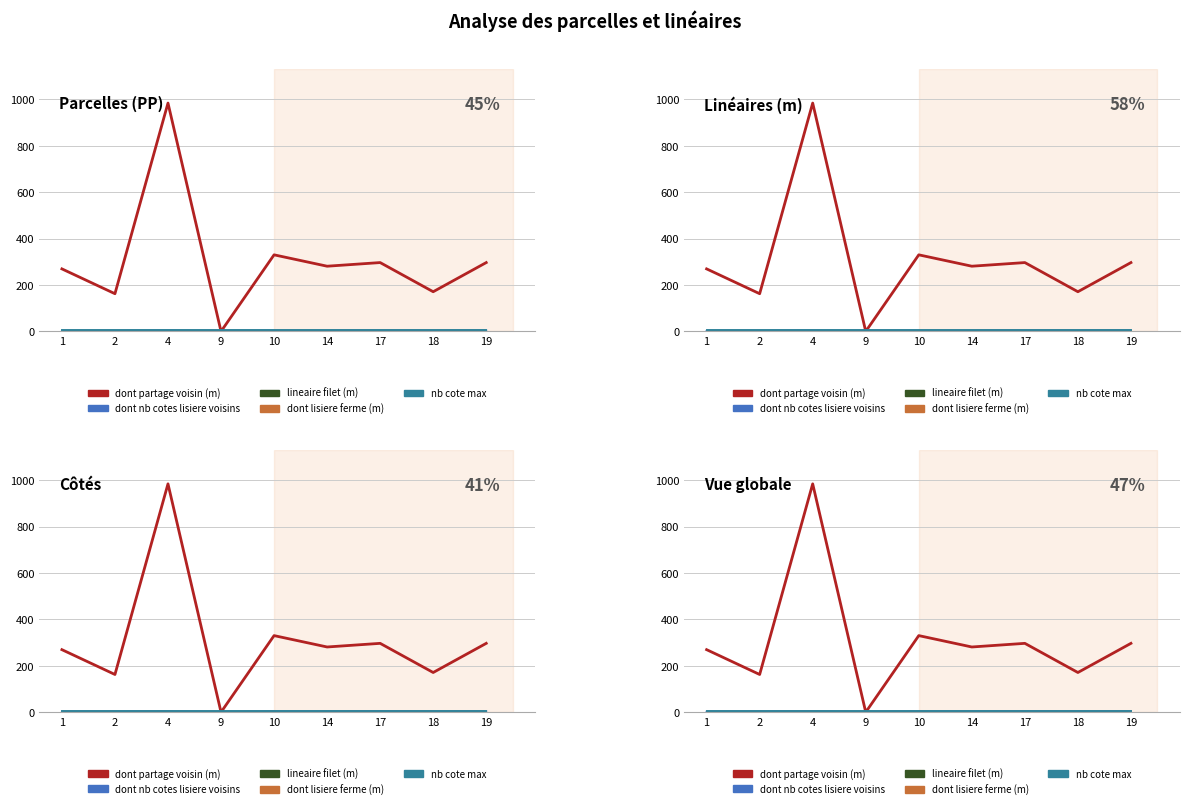

Where is the first local maximum for dont nb cotes lisiere voisins?

4